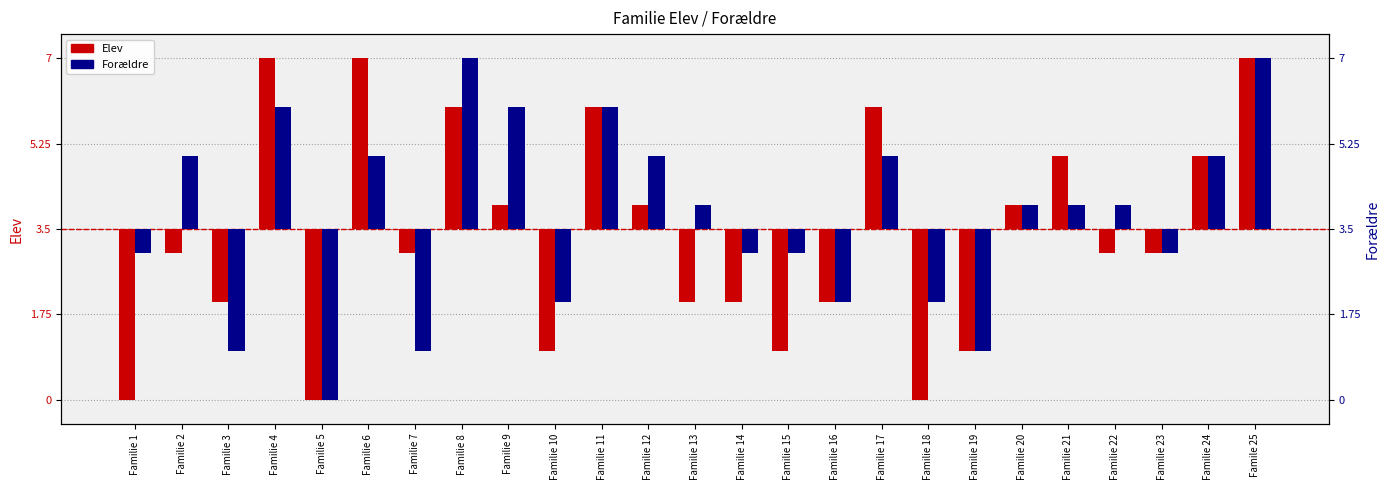

At which label is Elev closest to 0?

Familie 2